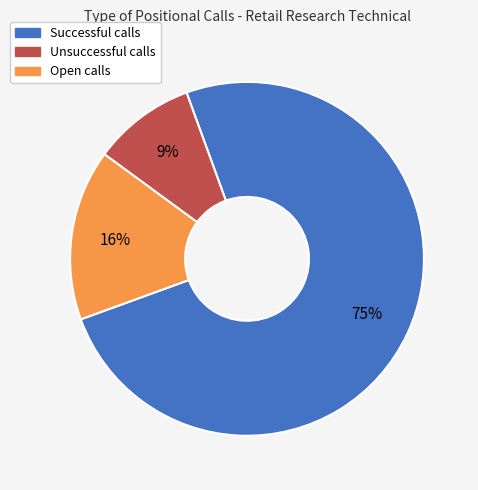

To the nearest percent, what portion does Open represent?

16%